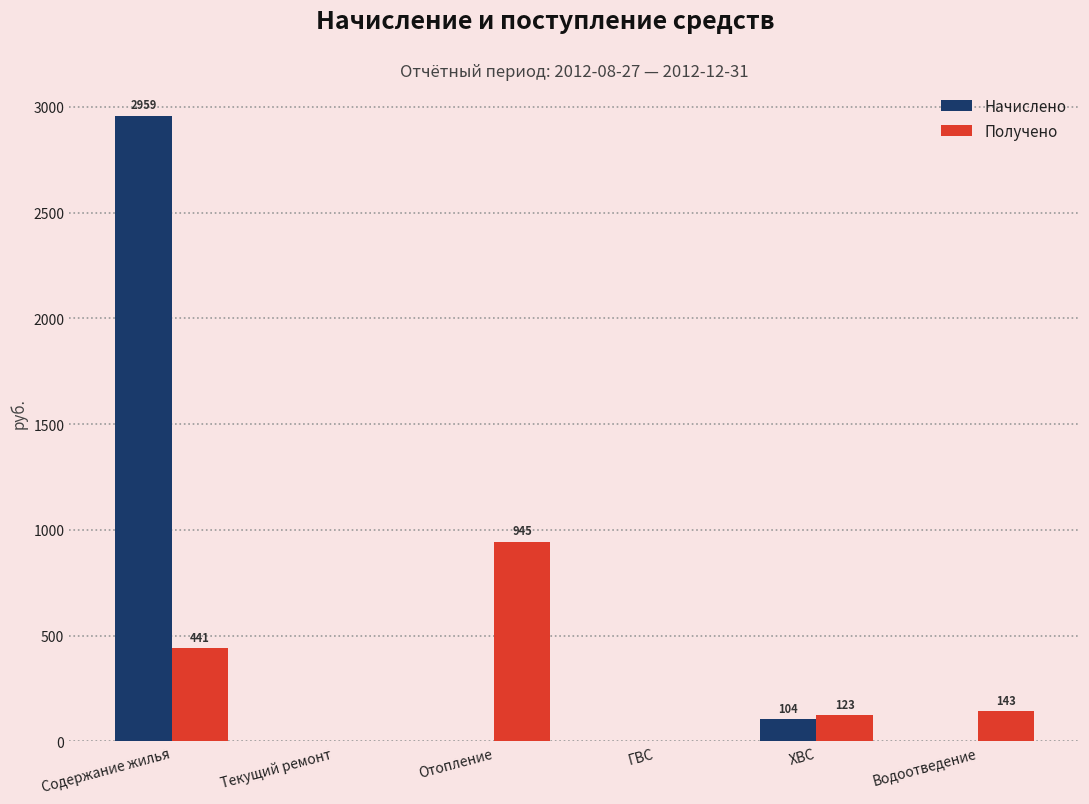

At which category is the sum across all series the highest?

Содержание жилья